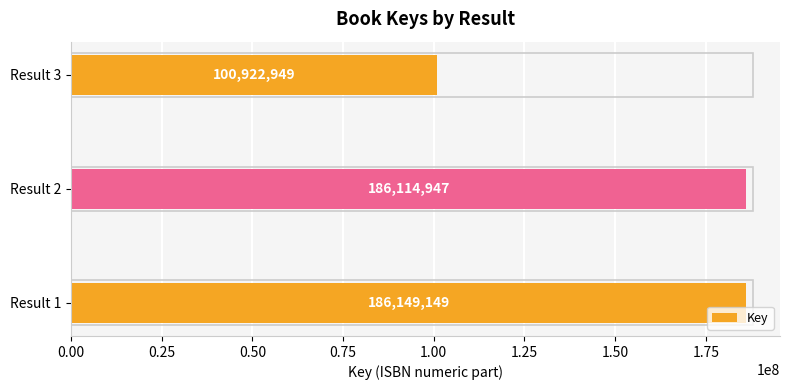

Where is the data nearest to the value 143536049?

Result 2